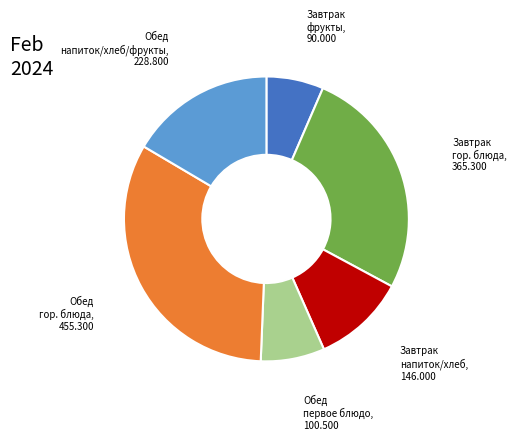

How many segments does this pie chart have?

6